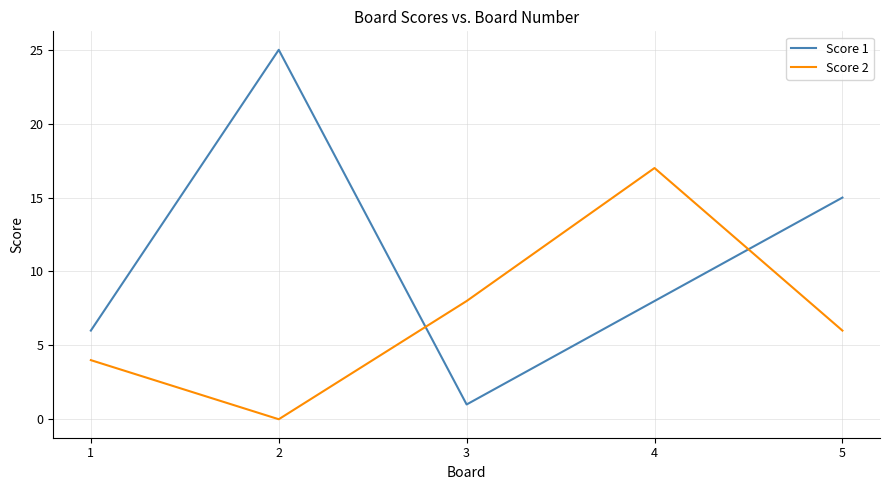

How many interior local peaks does the Score 1 series have?

1